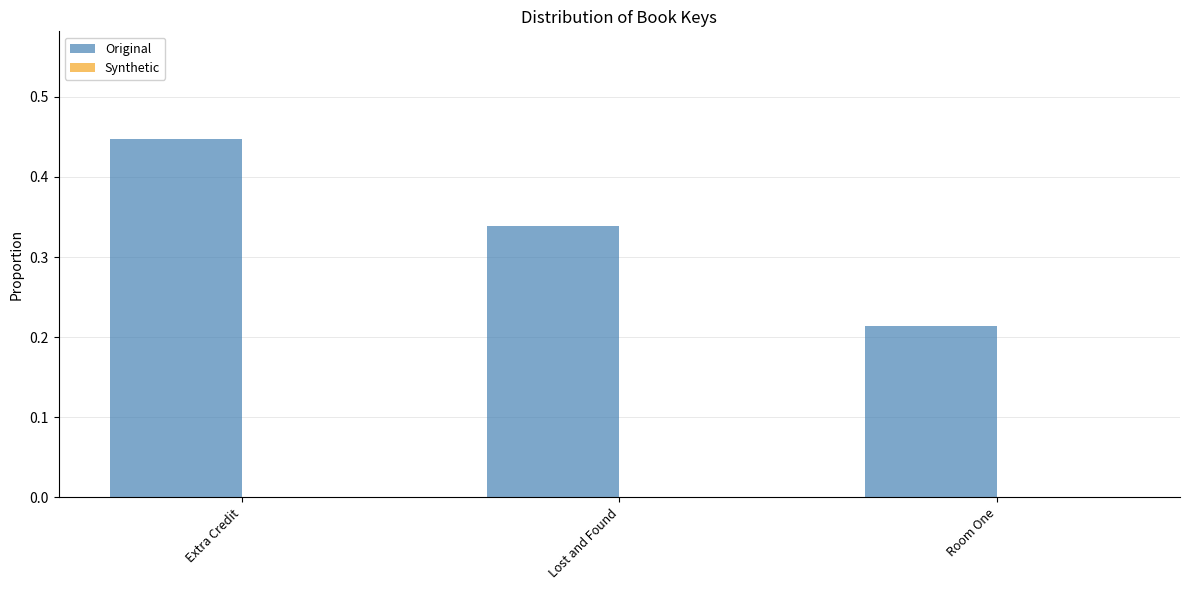

What is the label of the 3rd bar from the right?

Extra Credit